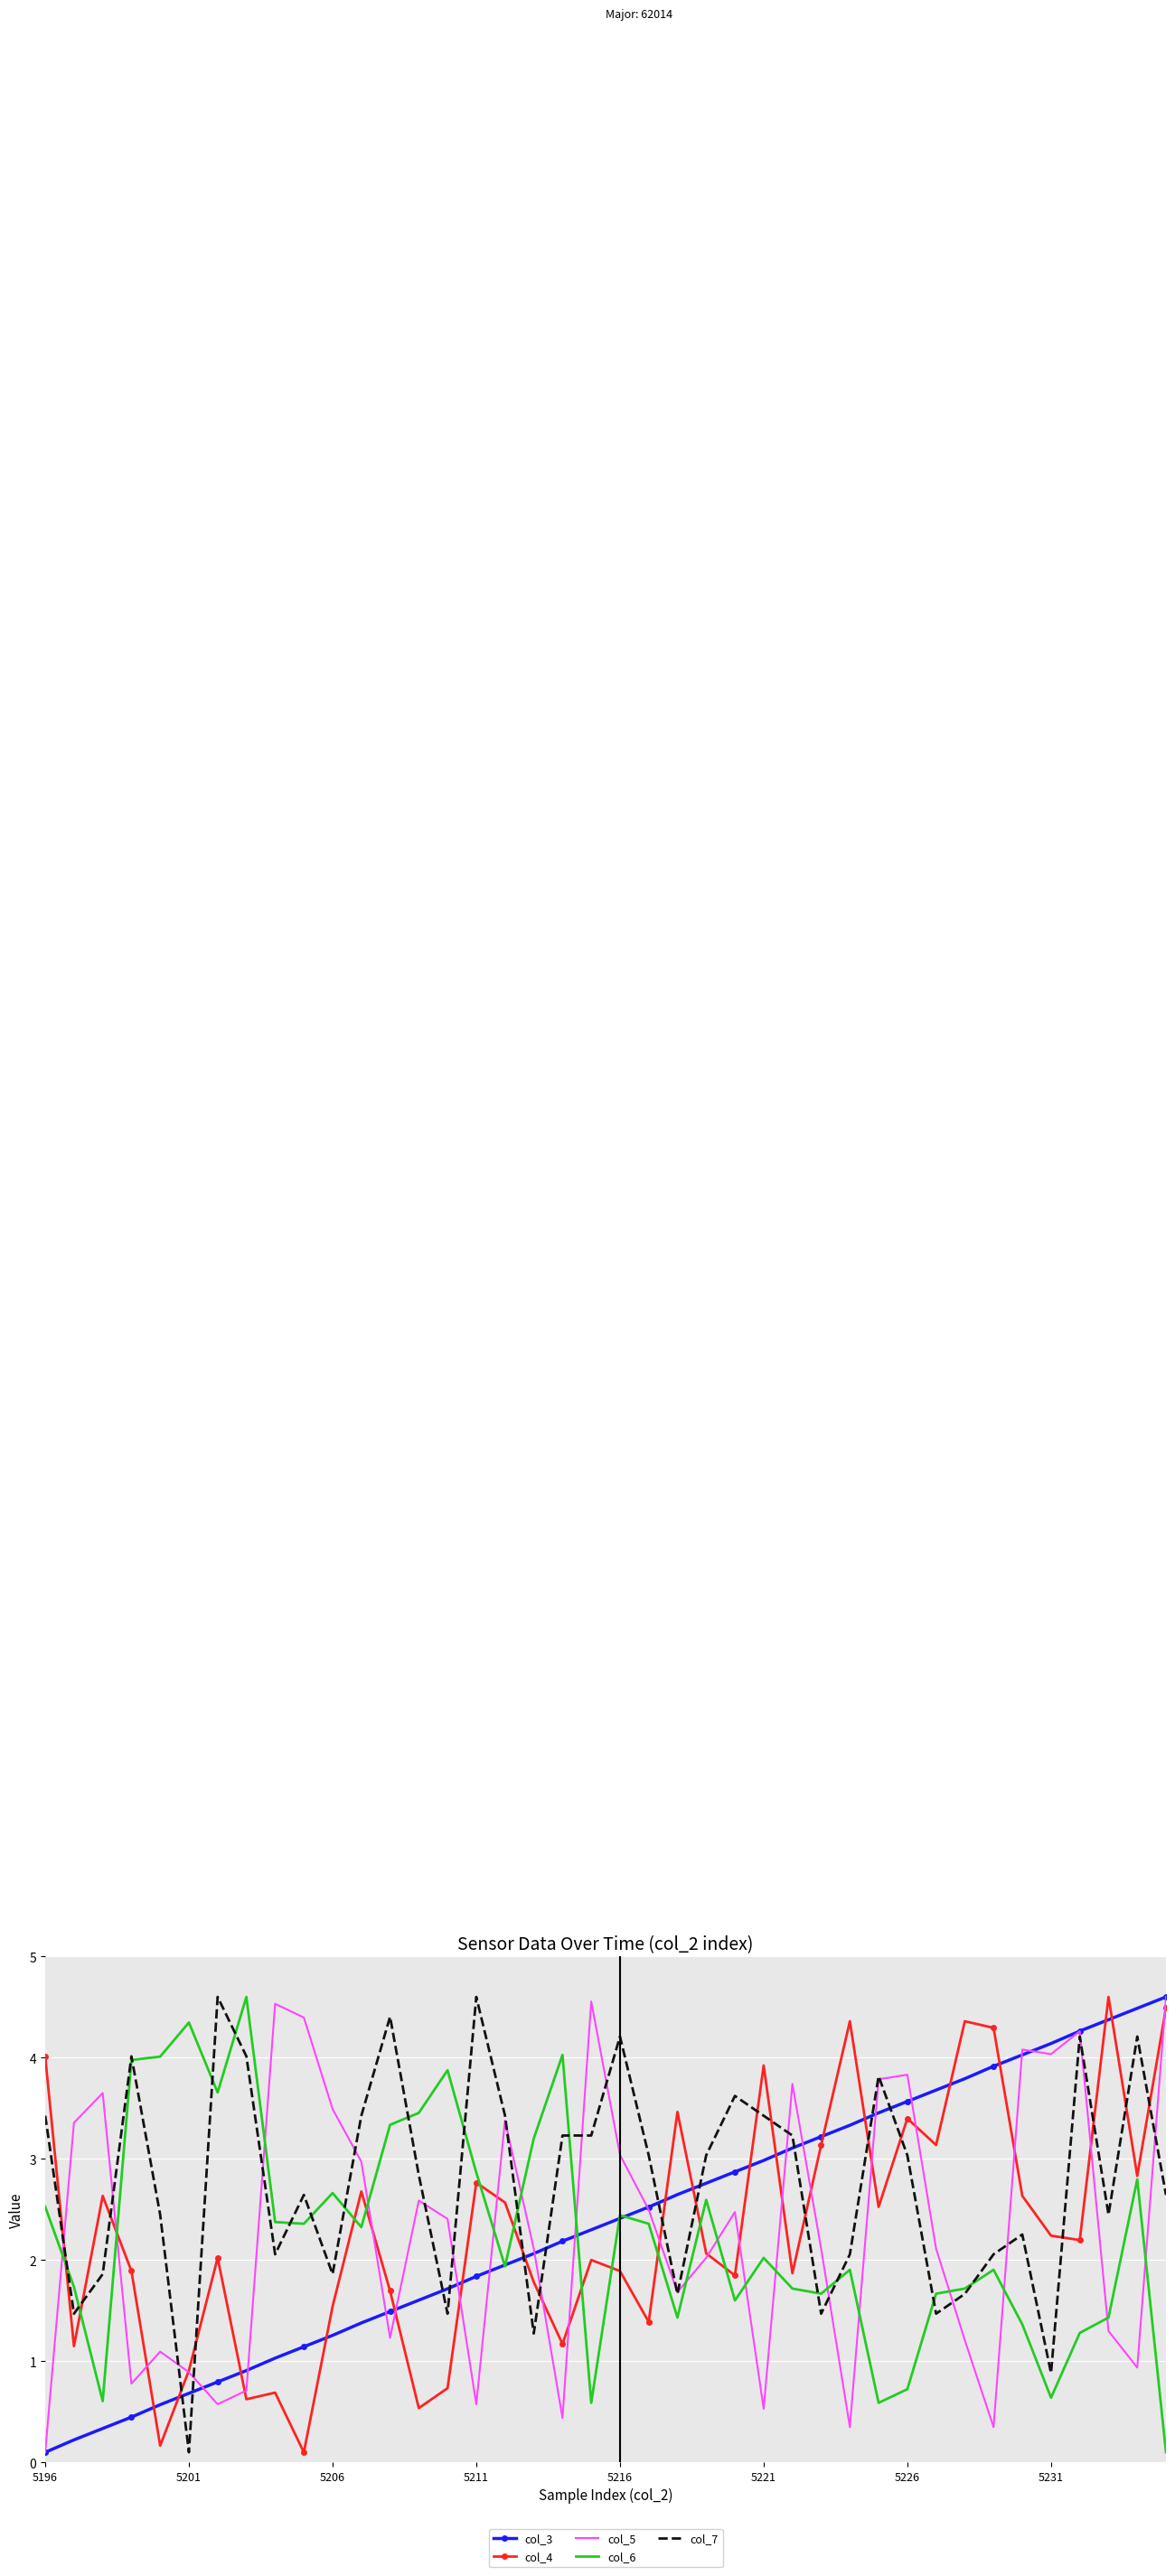

How many intersections are there between col_5 and col_6?

17